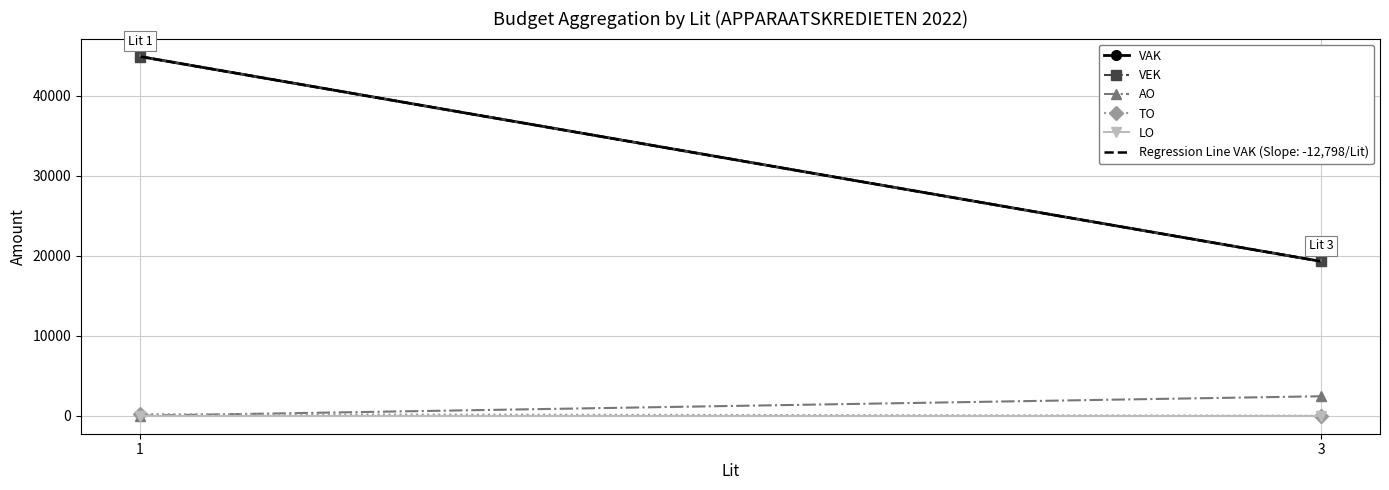

At how many categories does at least one series exceed 10507?

2